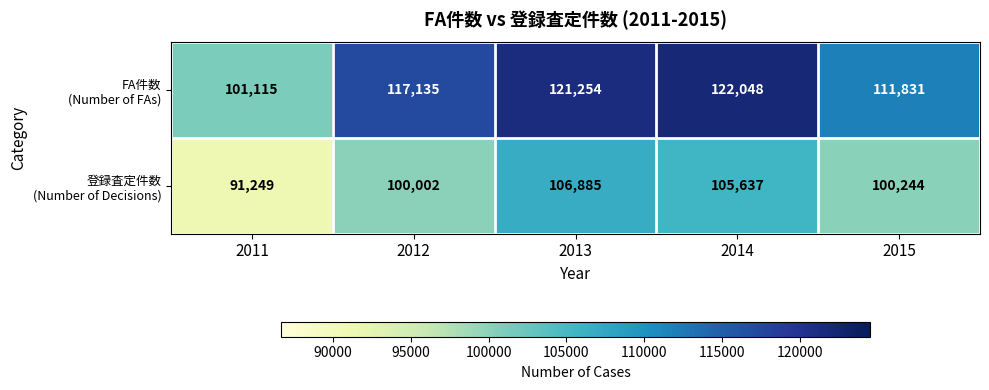

What is the total value across all series at 2015?

212075